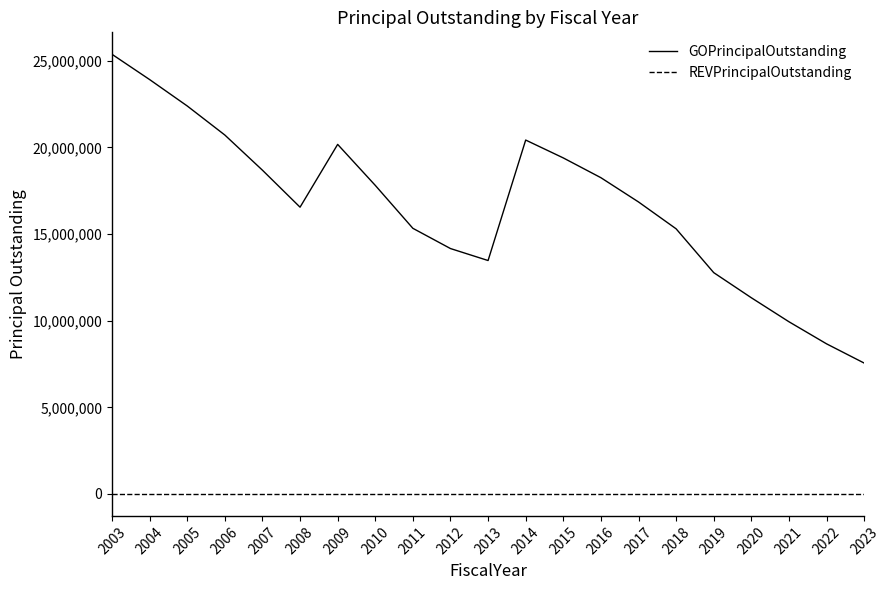

At how many categories does at least one series exceed 13068477?

16